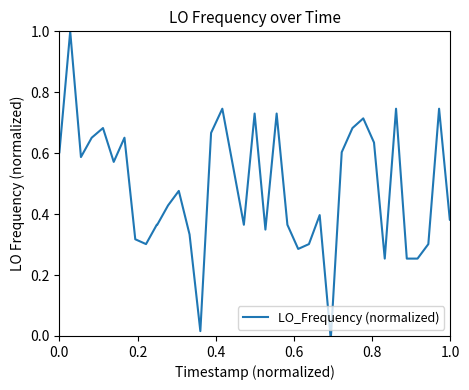

Reading right to left, what are all the values shown in this chart?

0.4	0.4	0.7	0.3	0.3	0.3	0.7	0.3	0.6	0.7	0.7	0.6	0.0	0.0	0.4	0.3	0.3	0.4	0.7	0.3	0.7	0.4	0.6	0.7	0.7	0.0	0.3	0.5	0.4	0.4	0.4	0.3	0.3	0.7	0.6	0.7	0.7	0.6	1.0	0.6